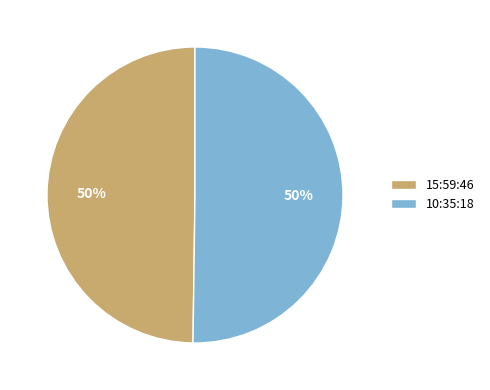

True or false: 15:59:46 accounts for 38% of the total.

False